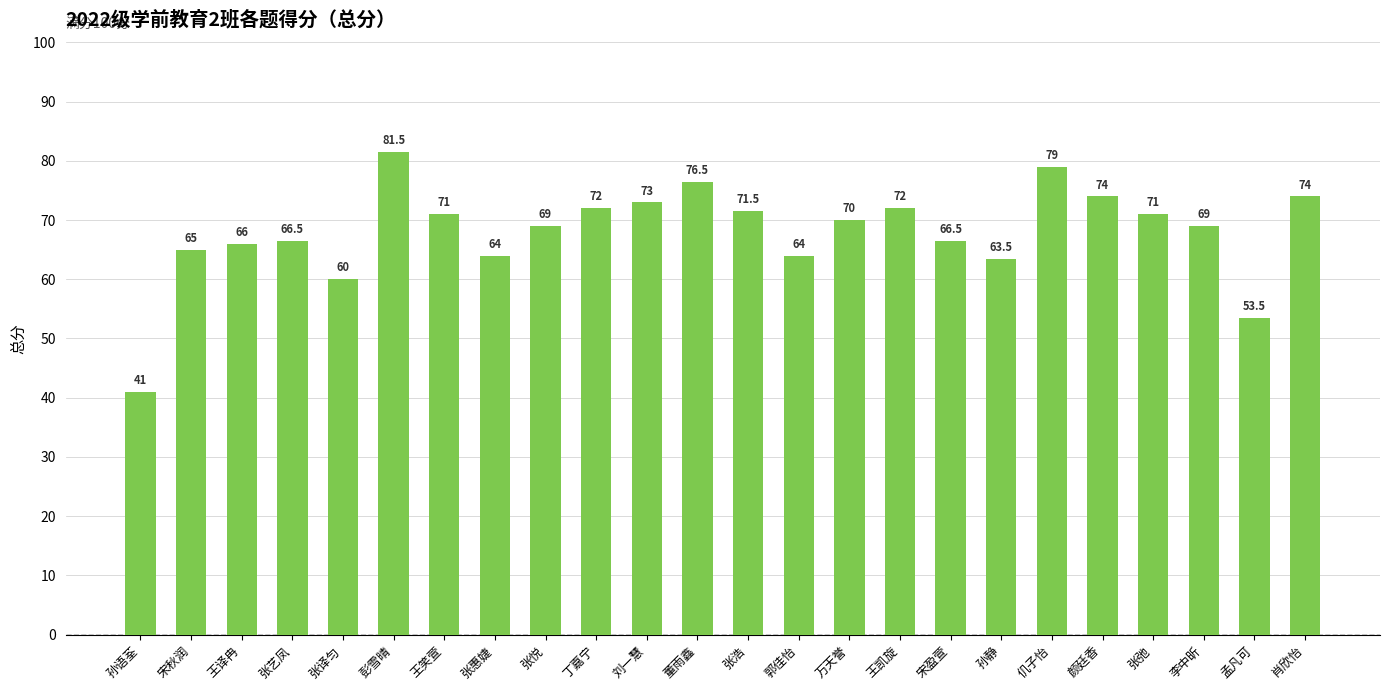

Count the number of categories in the chart.

24